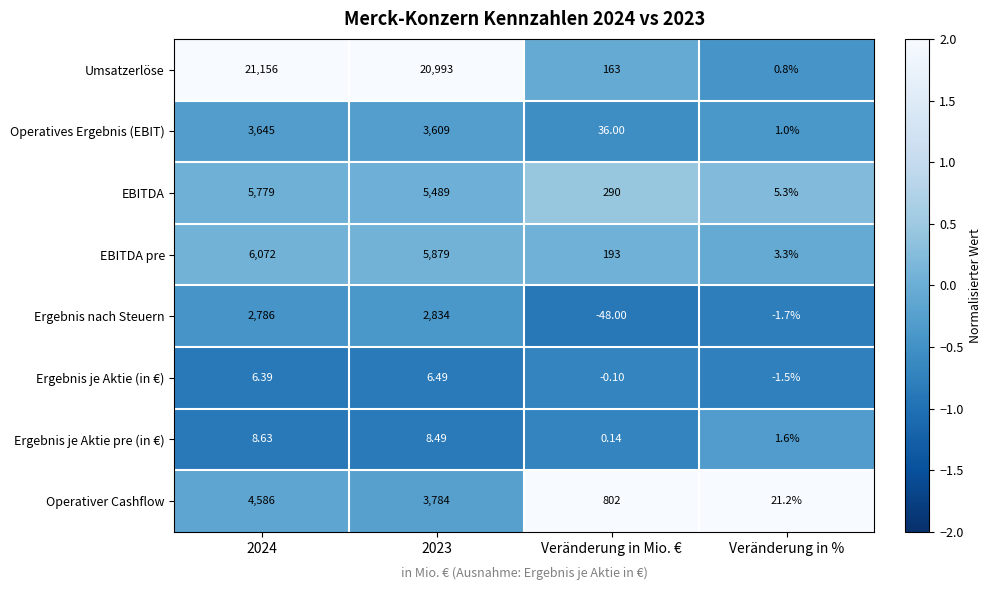

Is the value of Ergebnis nach Steuern at 2023 greater than the value of EBITDA at Veränderung in %?

Yes